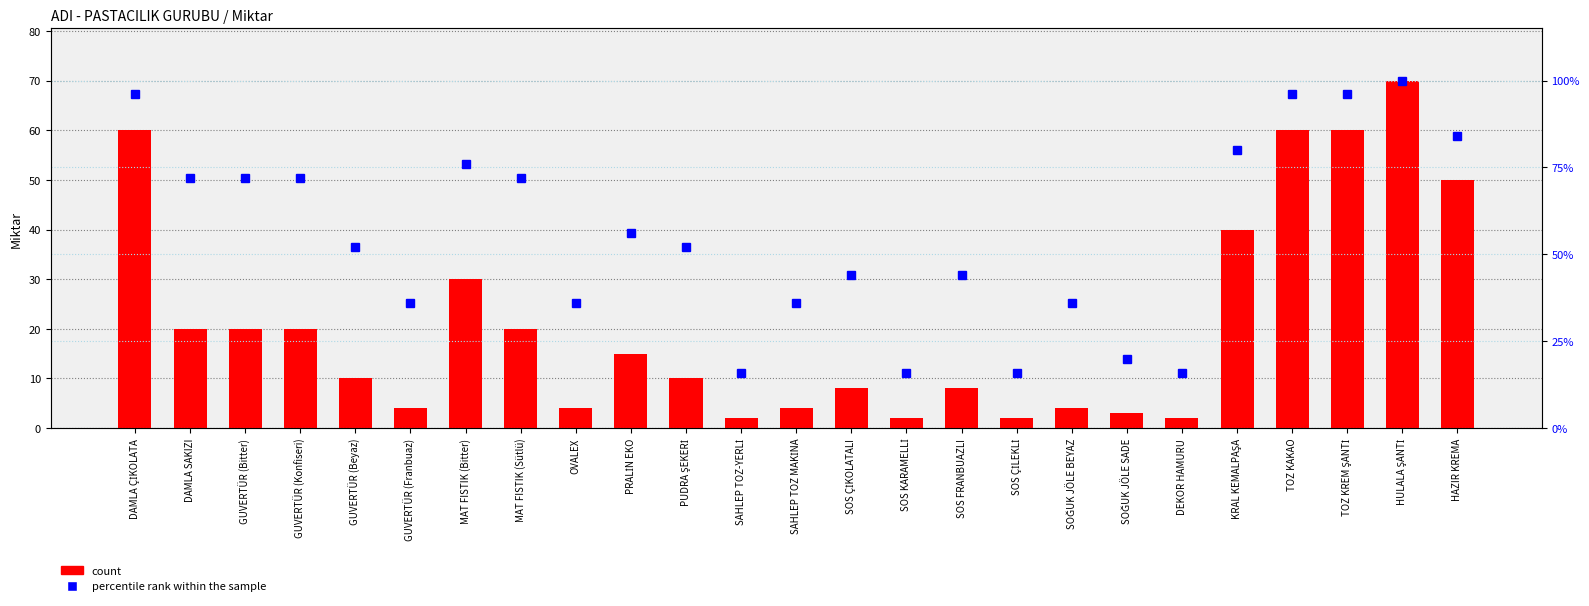

What is the maximum value shown in the chart?

100